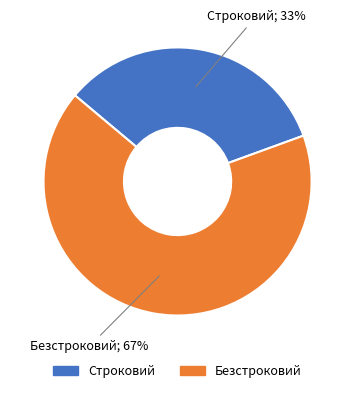

Which slice is the smallest?

Строковий